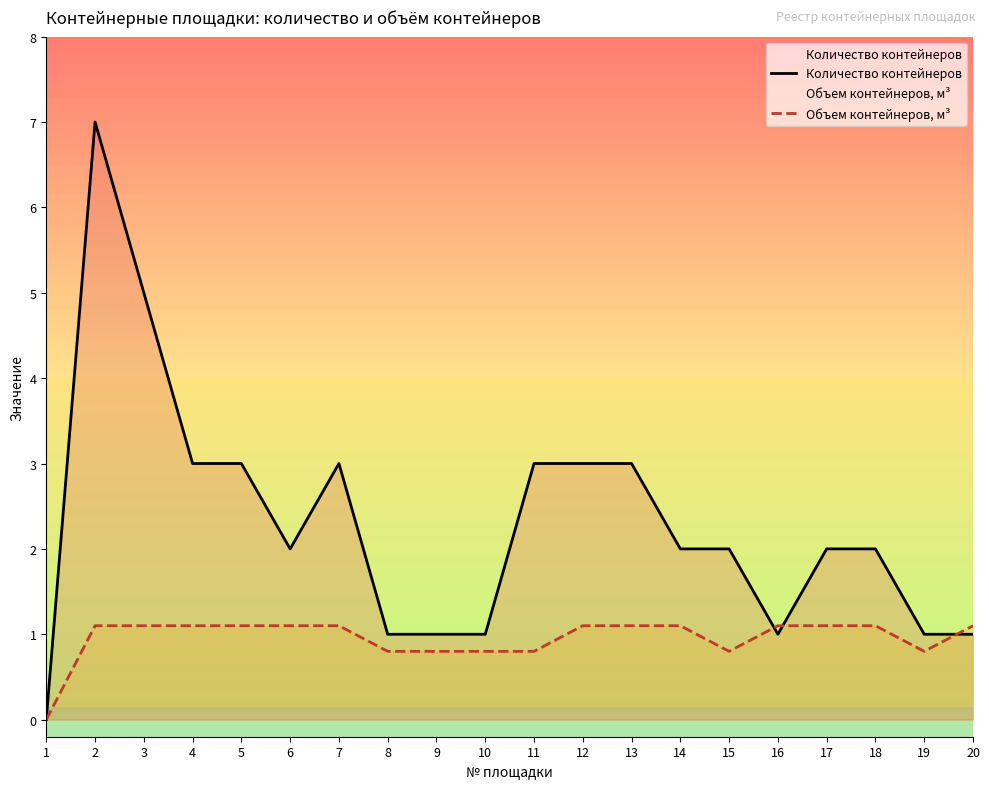

Between which two adjacent categories do Количество контейнеров and Объем контейнеров, м³ first intersect?

15 and 16